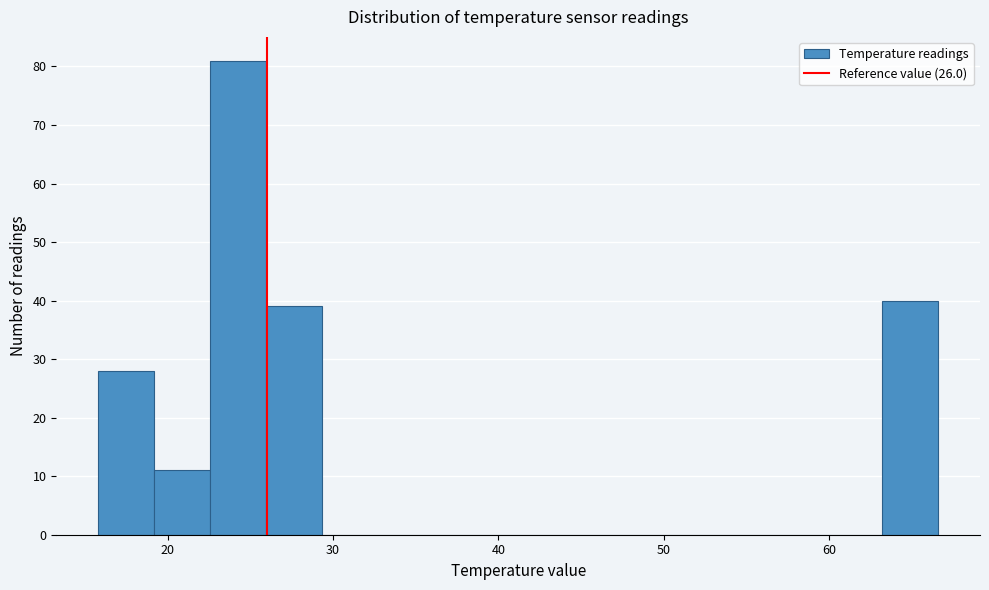

Around what value on the x-axis is the tallest bar? Give the approximate position of its centre, as read against the axis.

24